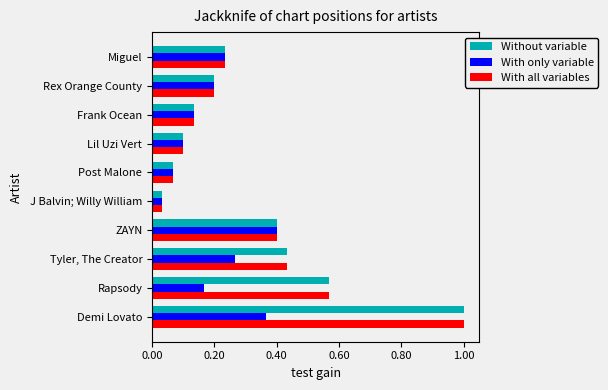

The Without variable series shows 0.4 at Tyler, The Creator. True or false?

True